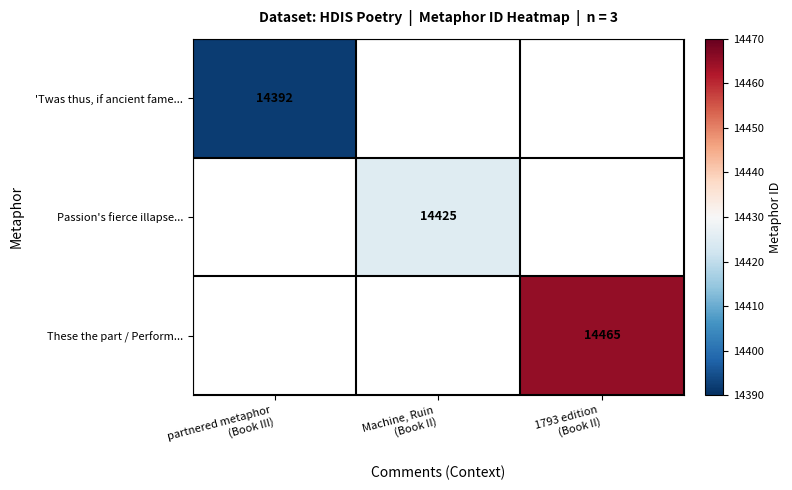

Which category has the lowest value across all series?

partnered metaphor
(Book III)